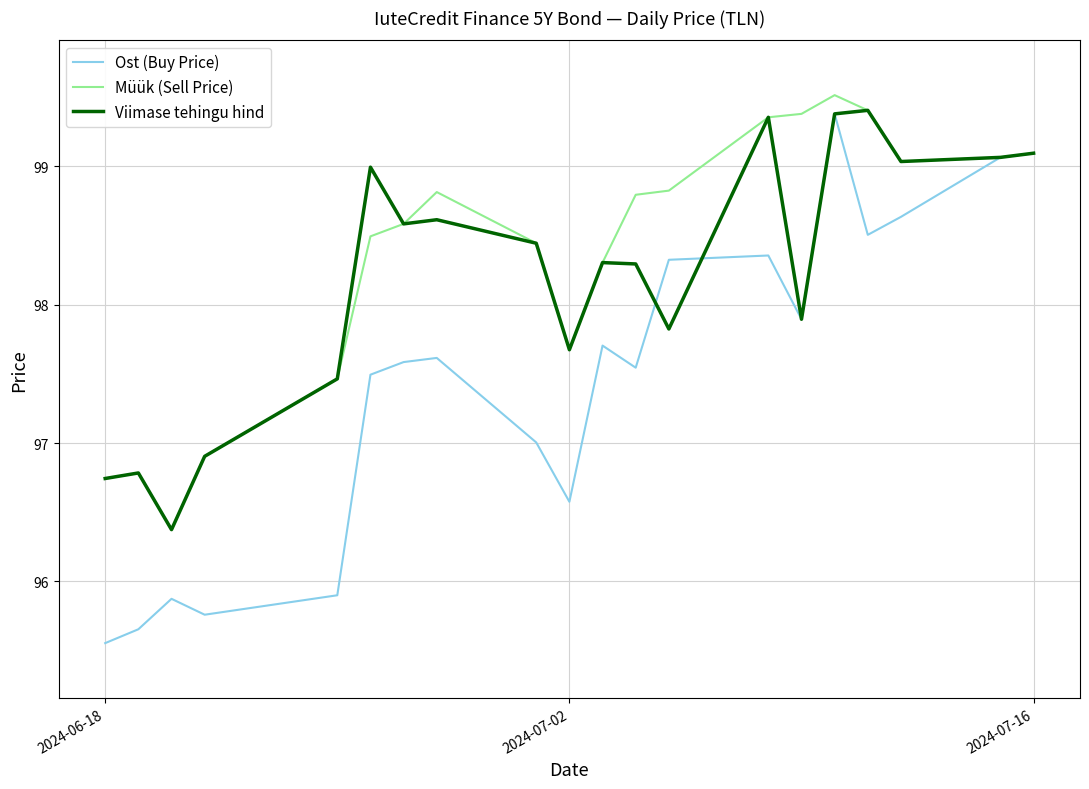

What is the maximum value shown in the chart?

99.5